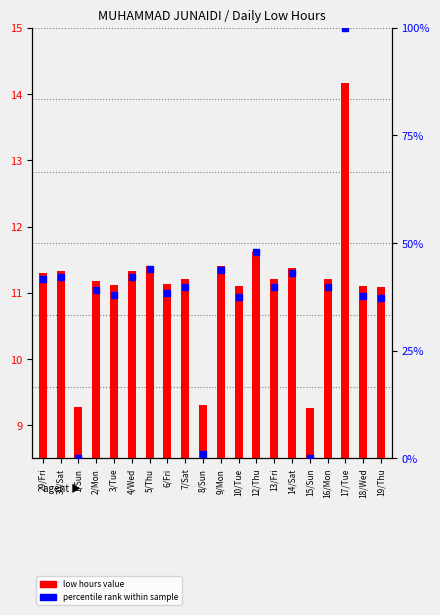

Which series has the largest Y range (max minus min)?

percentile rank within sample